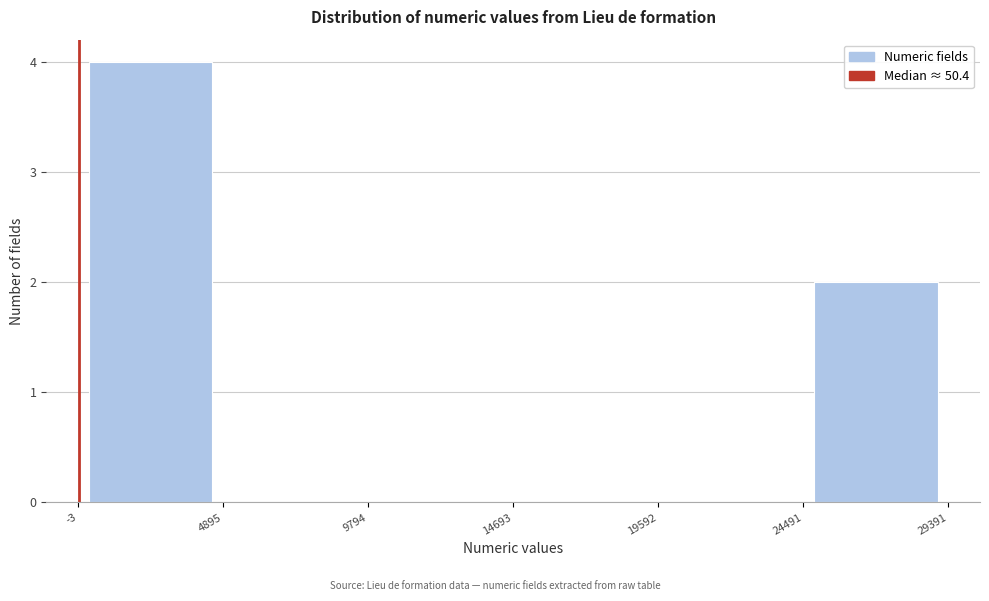

Reading left to right, list every bar in this chart as the range it spans on the x-axis followed by its height. The values are not printed on the chart, so give them approximately, as read against the axis.

-3 to 4895: 4
4895 to 9794: 0
9794 to 14693: 0
14693 to 19592: 0
19592 to 24491: 0
24491 to 29391: 2